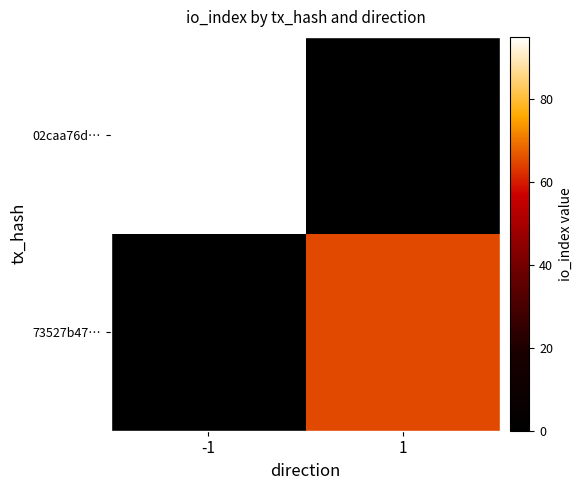

What is the spread (max minus min) of values at -1?

95